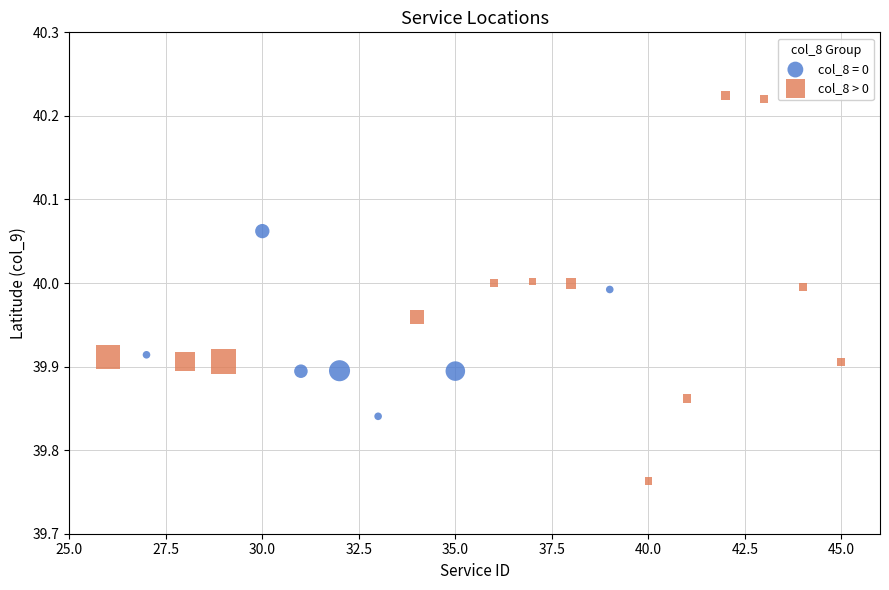

Which series reaches the maximum Y coordinate?

col_8 > 0